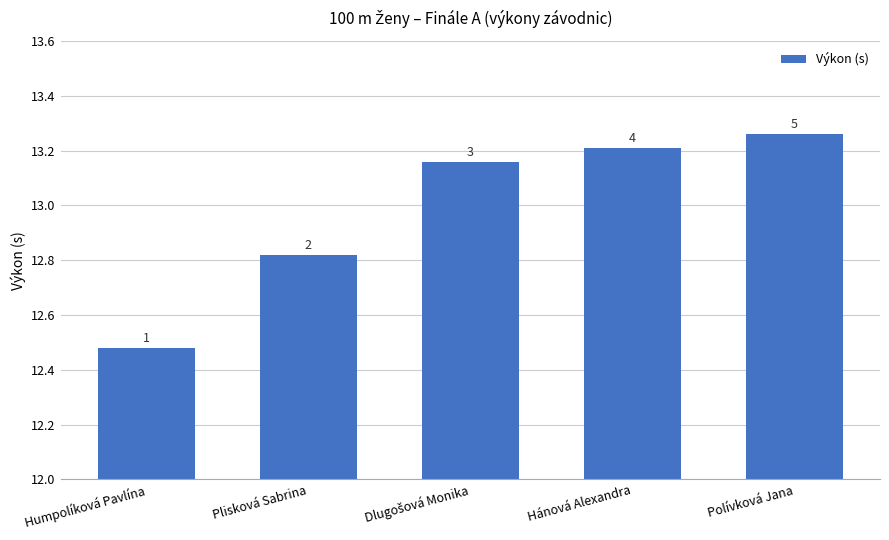

Does the chart contain stacked bars?

No